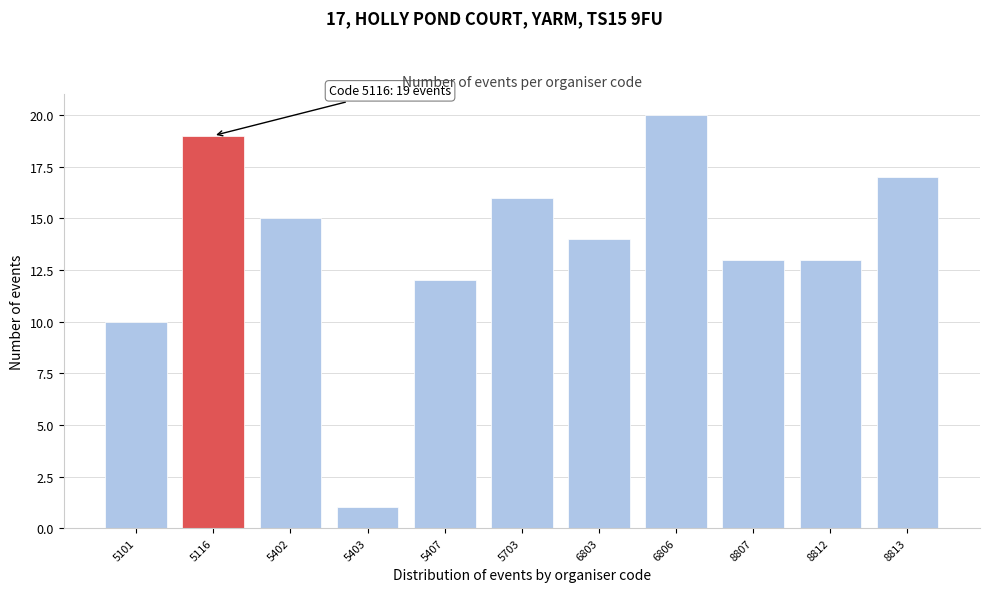

Reading right to left, what are all the values shown in this chart?

8813=17	8812=13	8807=13	6806=20	6803=14	5703=16	5407=12	5403=1	5402=15	5116=19	5101=10